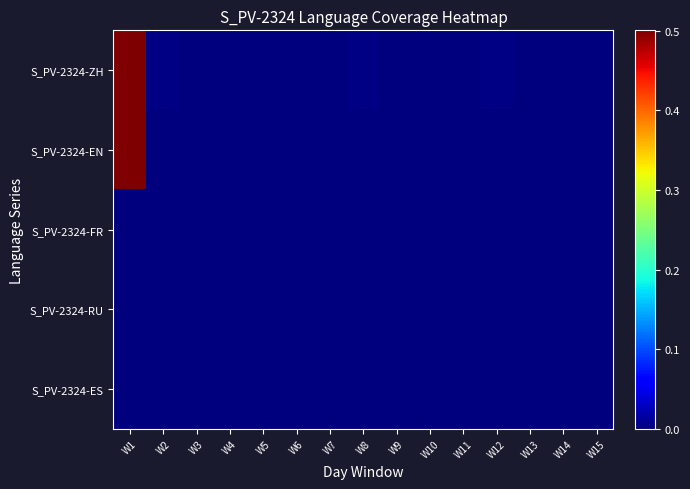

How many data points does each series have?

15